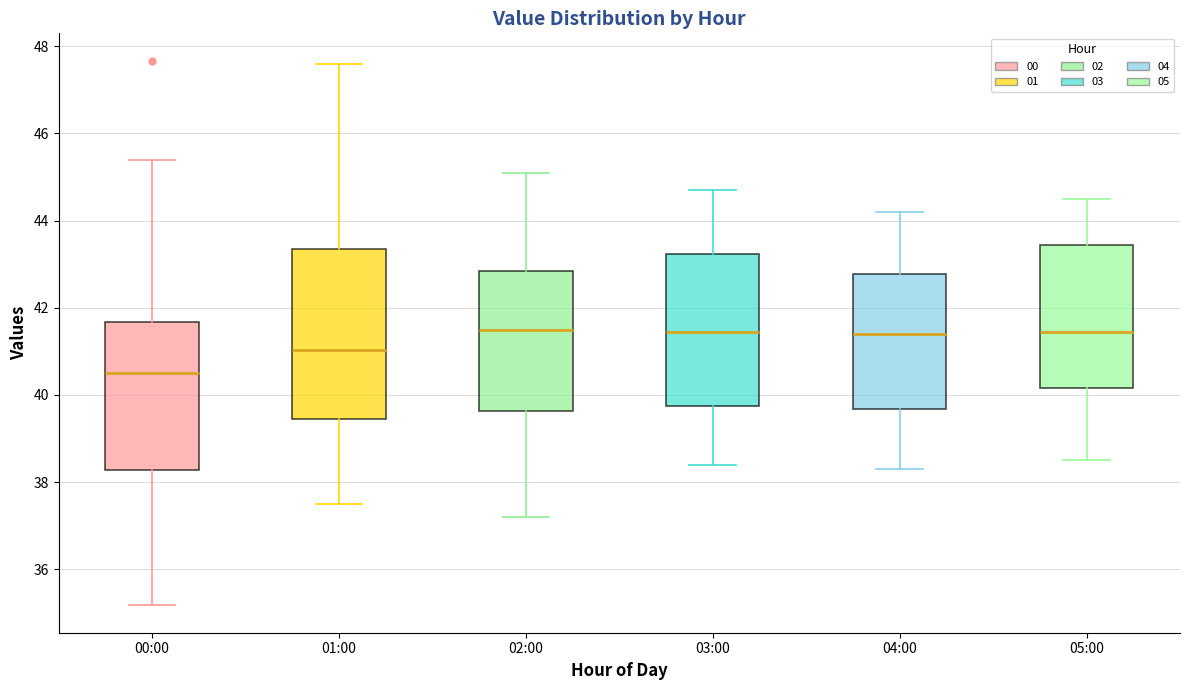

Where does the lower whisker of the box for 05:00 end on the y-axis? The values are not printed on the chart, so give them approximately, as read against the axis.

38.6